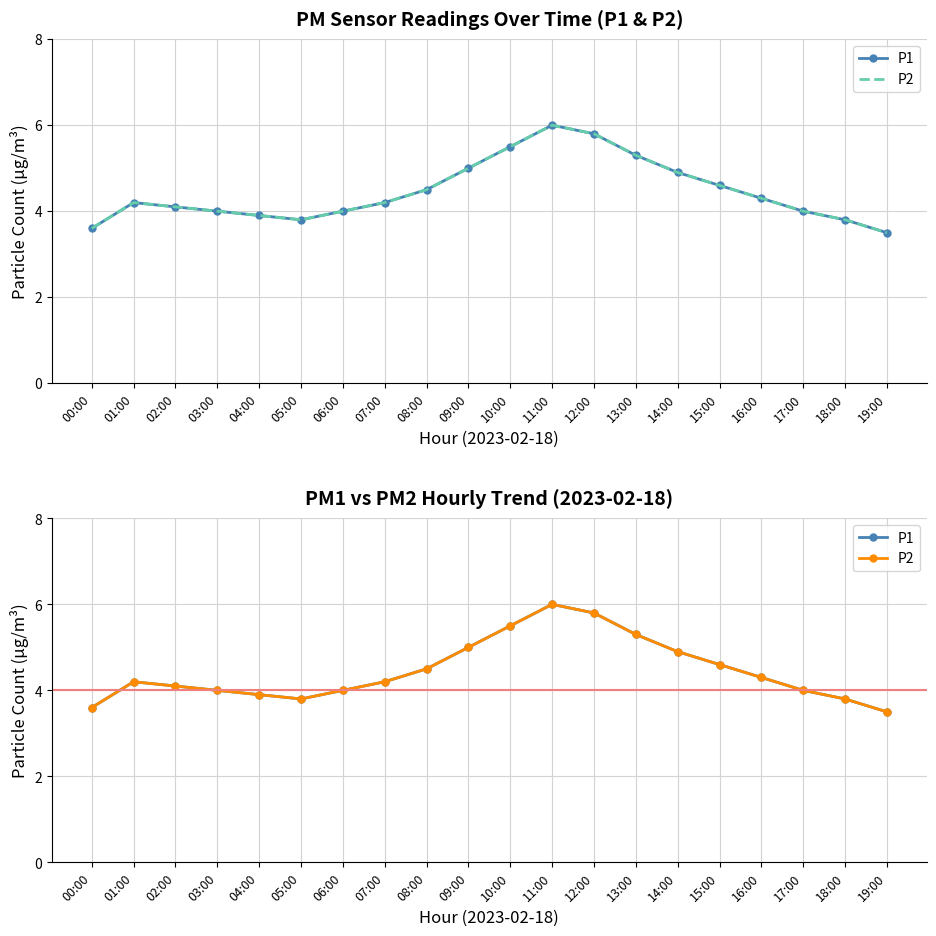

Which series has the widest spread of values?

P1